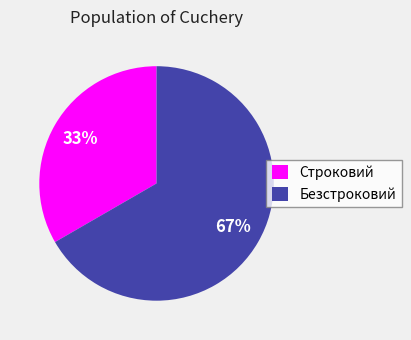

Which has a higher value, Строковий or Безстроковий?

Безстроковий